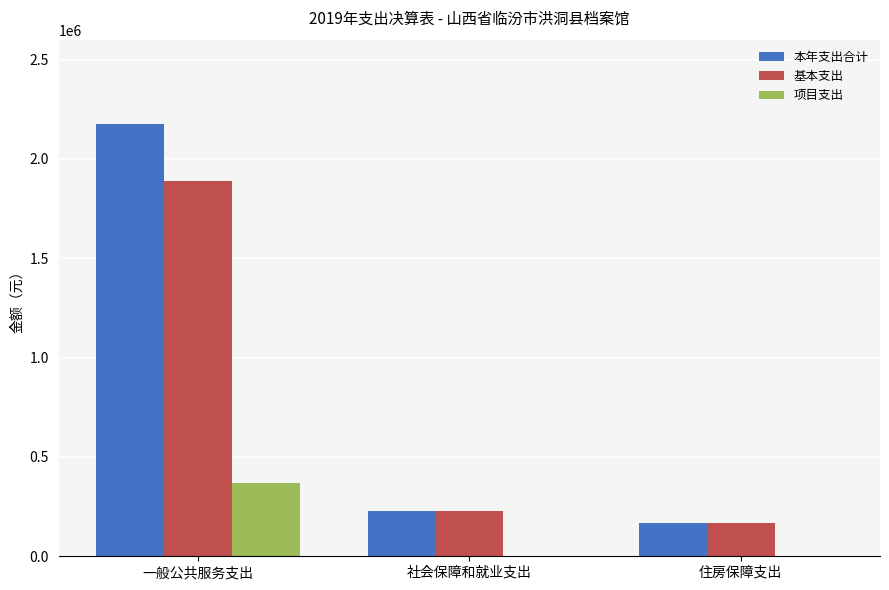

True or false: 本年支出合计 has a value of 2175036.1 at 一般公共服务支出.

True